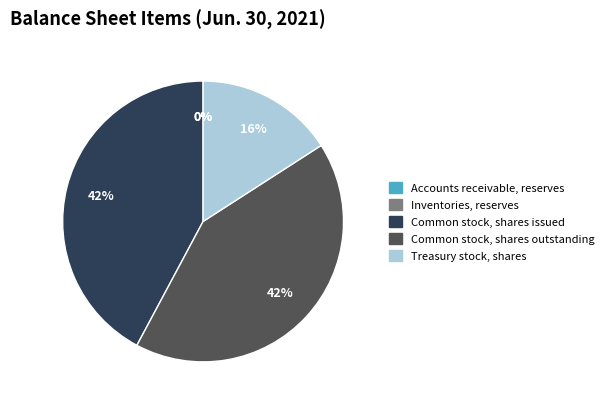

Is it true that Treasury stock, shares is 16% of the pie?

True